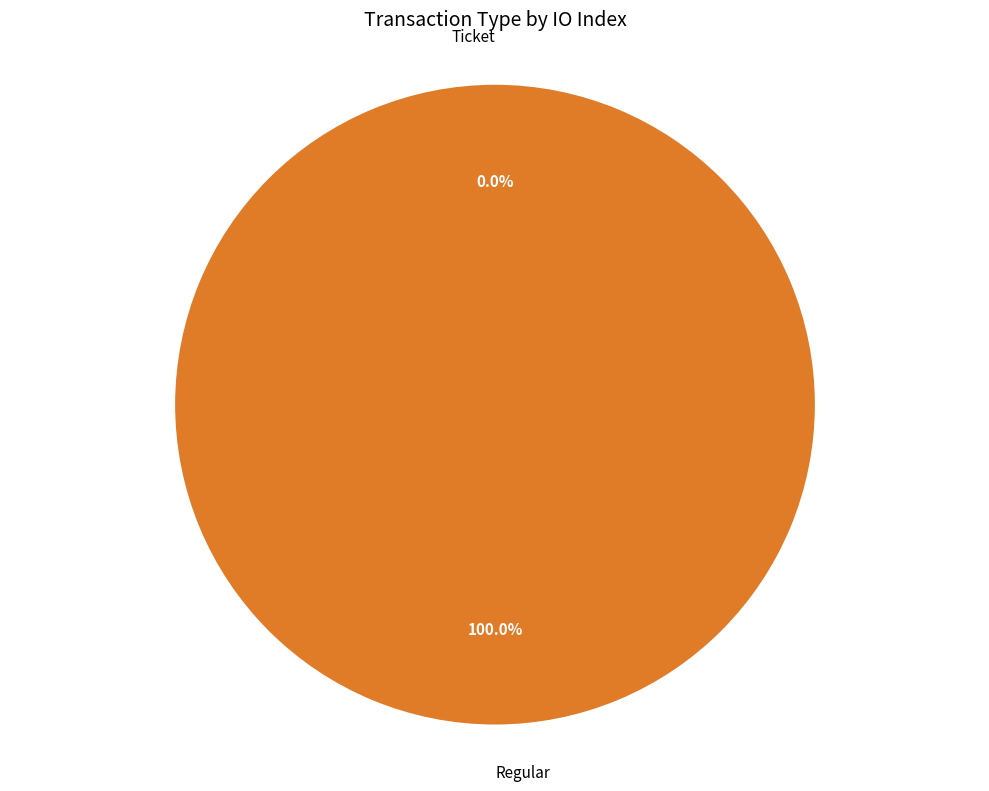

Is there any slice that represents more than half of the pie?

Yes